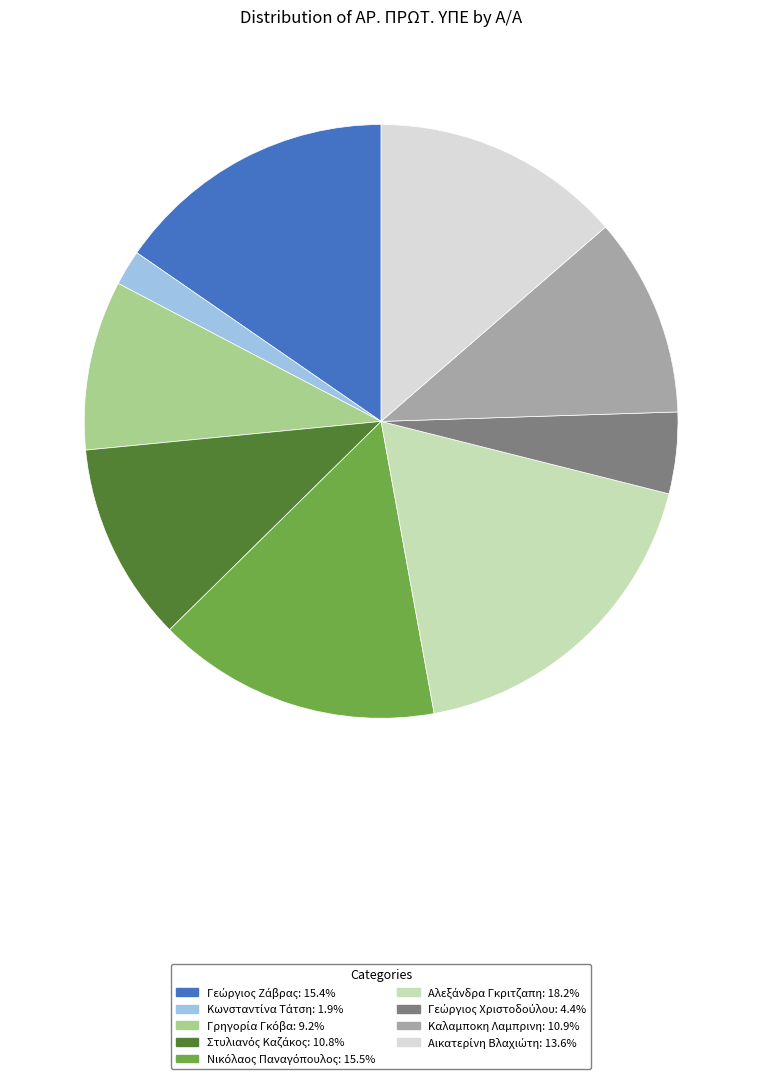

Is there any slice that represents more than half of the pie?

No